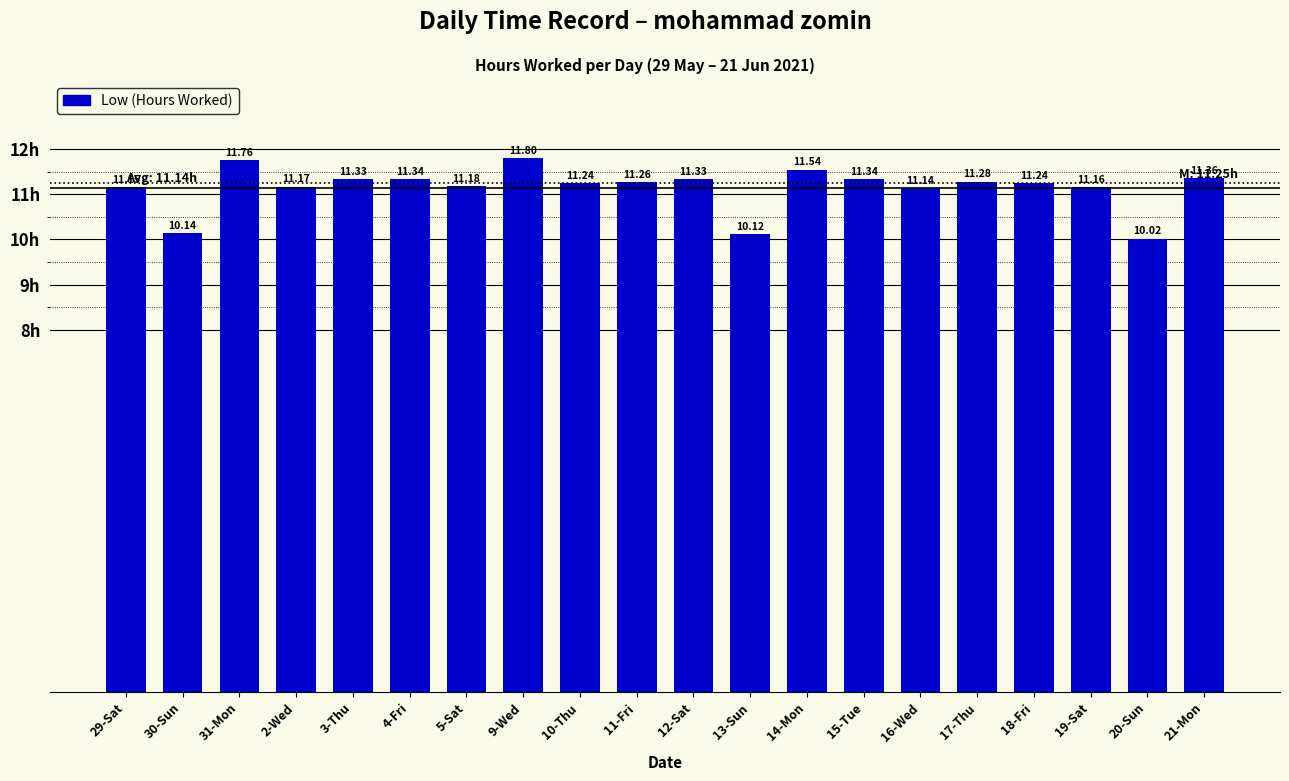

Where is the data nearest to the value 10?

20-Sun